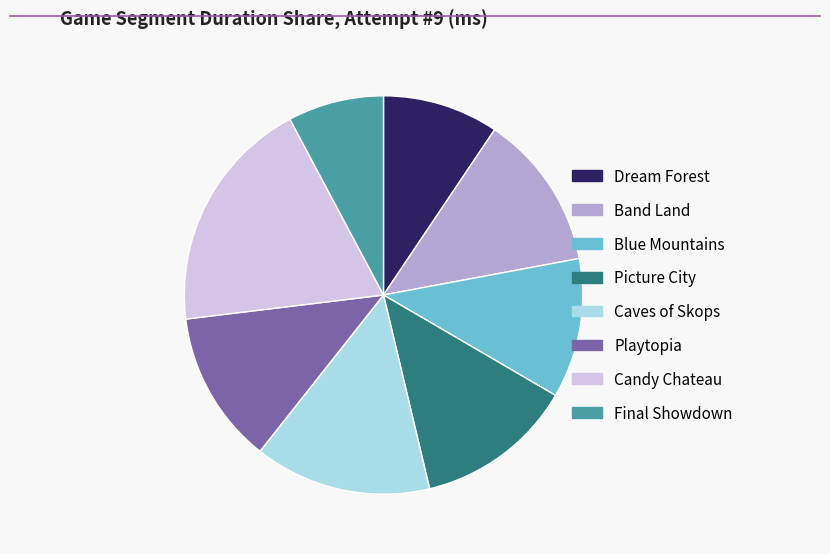

Is the sum of Blue Mountains and Candy Chateau greater than half?

No